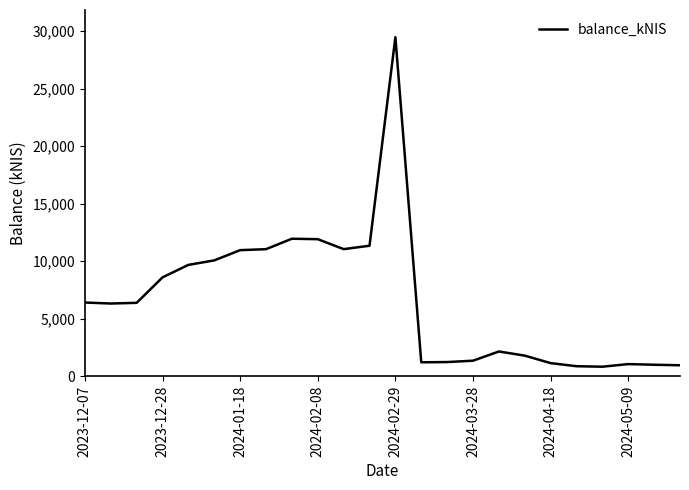

What is the difference between the maximum and minimum values?

28643.4